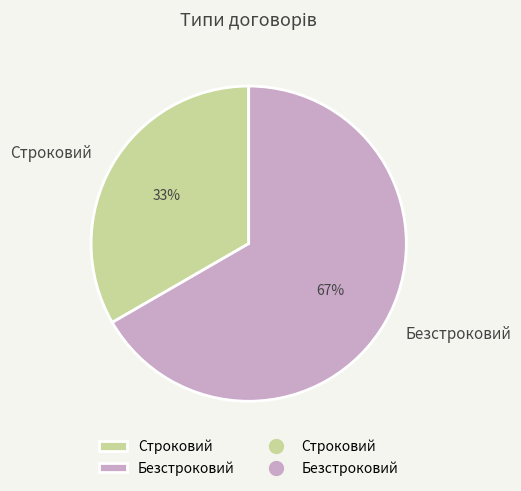

To the nearest percent, what is the combined percentage of Безстроковий and Строковий?

100%